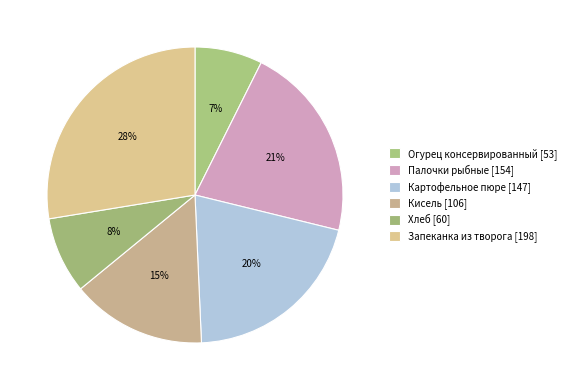

Does Хлеб represent more than half of the total?

No